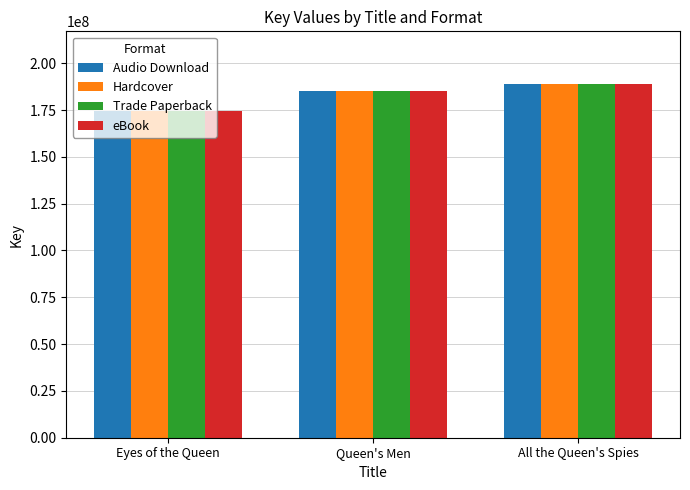

What is the lowest value of the Hardcover series?

174729073